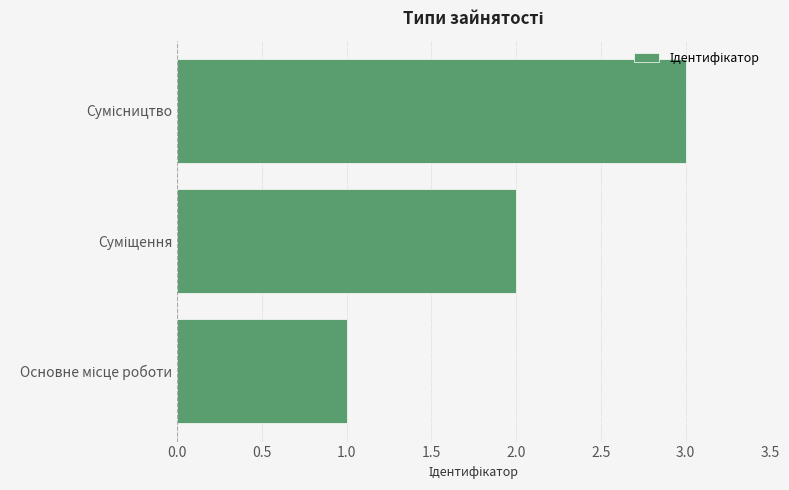

Does the chart contain stacked bars?

No